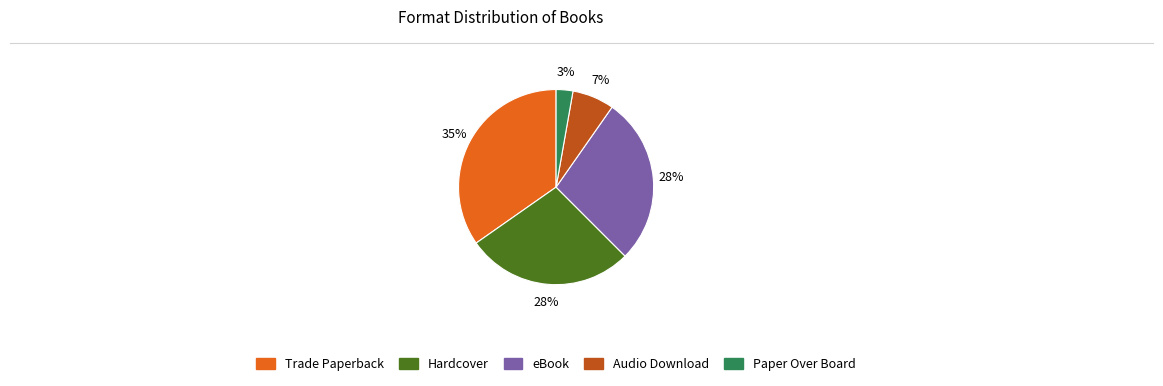

Which has a higher value, Hardcover or Audio Download?

Hardcover